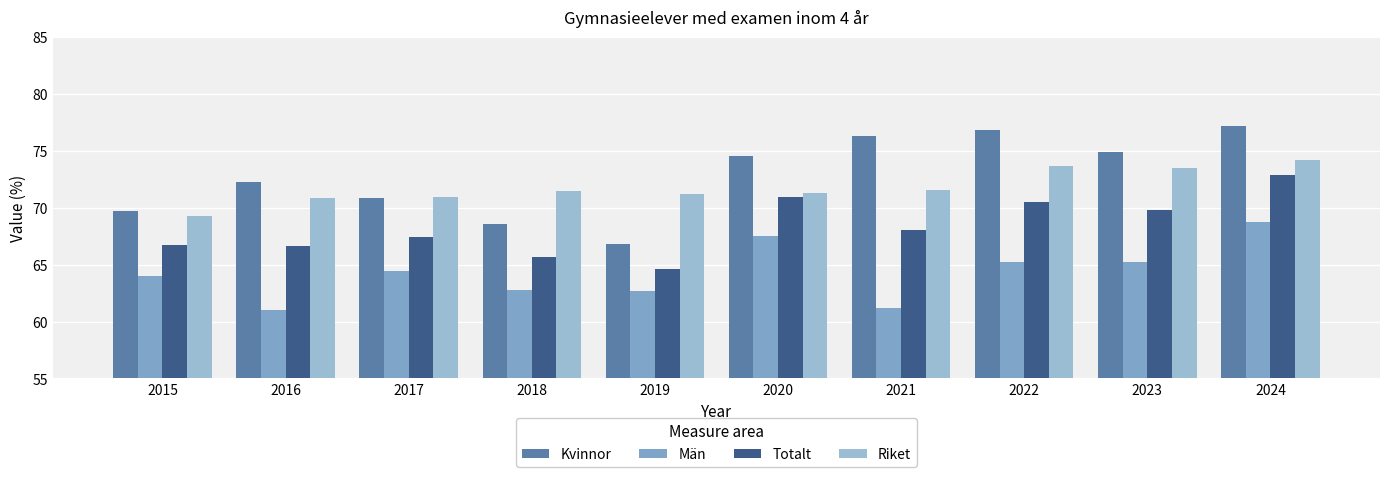

Rank the categories by Riket value from highest to lowest.

2024, 2022, 2023, 2021, 2018, 2020, 2019, 2017, 2016, 2015